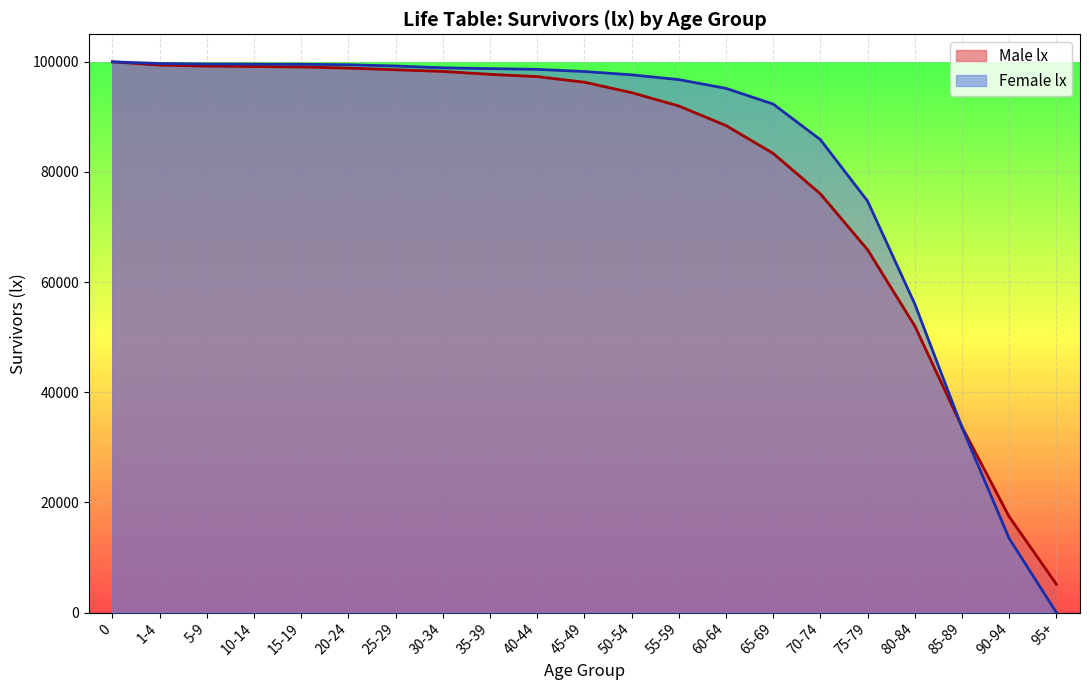

How many lines are shown in the chart?

2